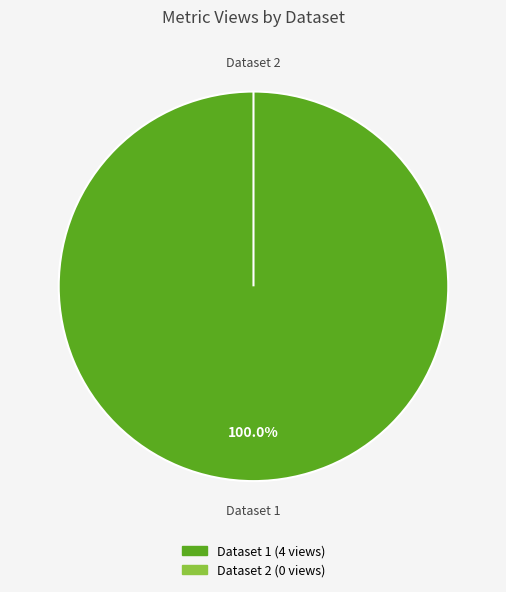

To the nearest percent, what is the difference between the 649cd09b078190ea922176f1 and 60d201e30781901deb633279 slice percentages?

100%